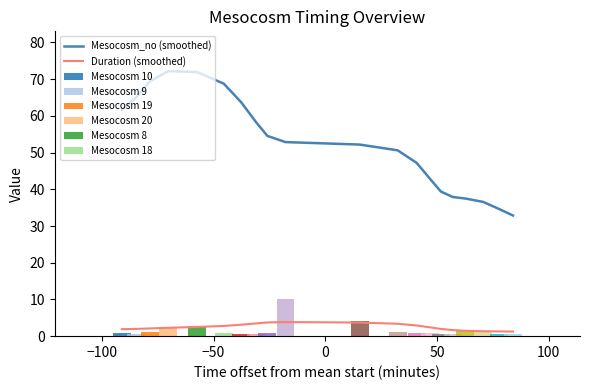

How many bars are there in total?

40